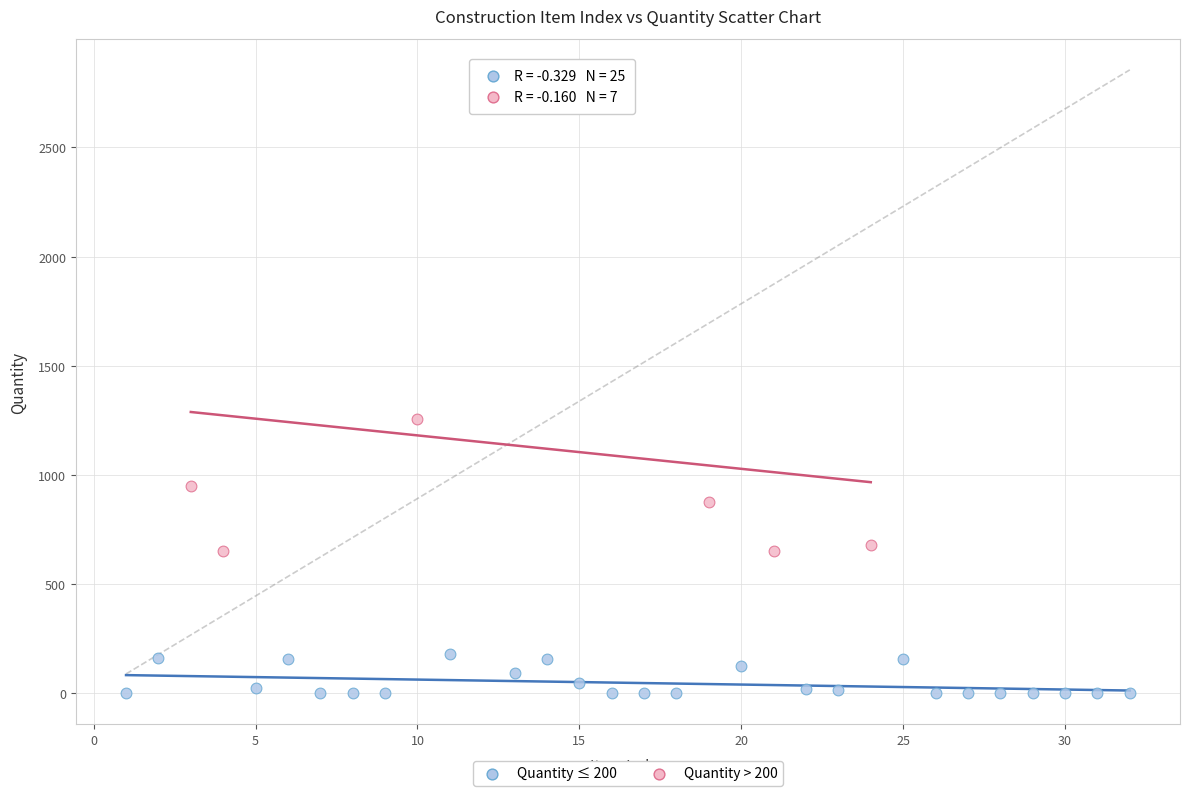

Which series contains the highest Y value?

Quantity > 200